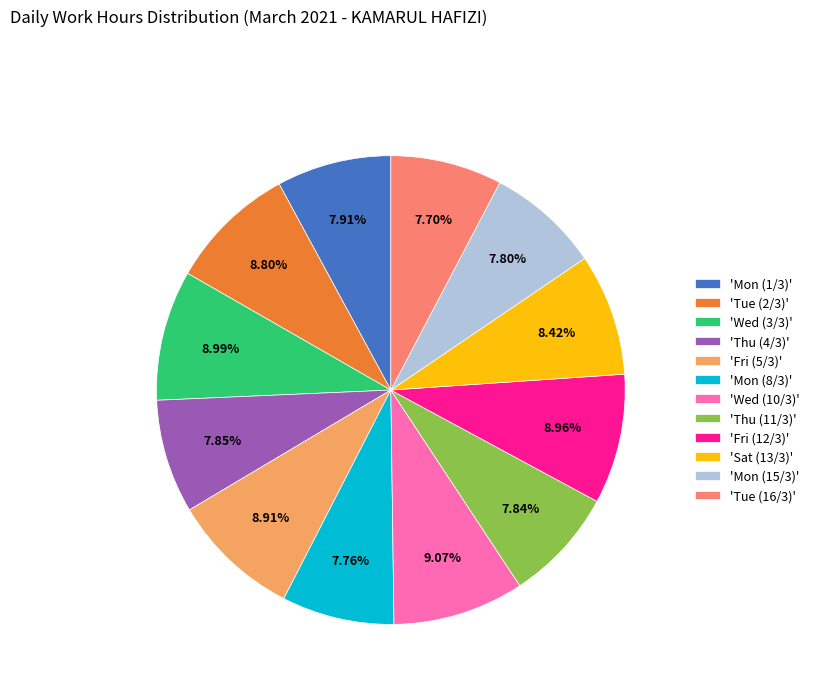

Is there a majority slice in this chart?

No